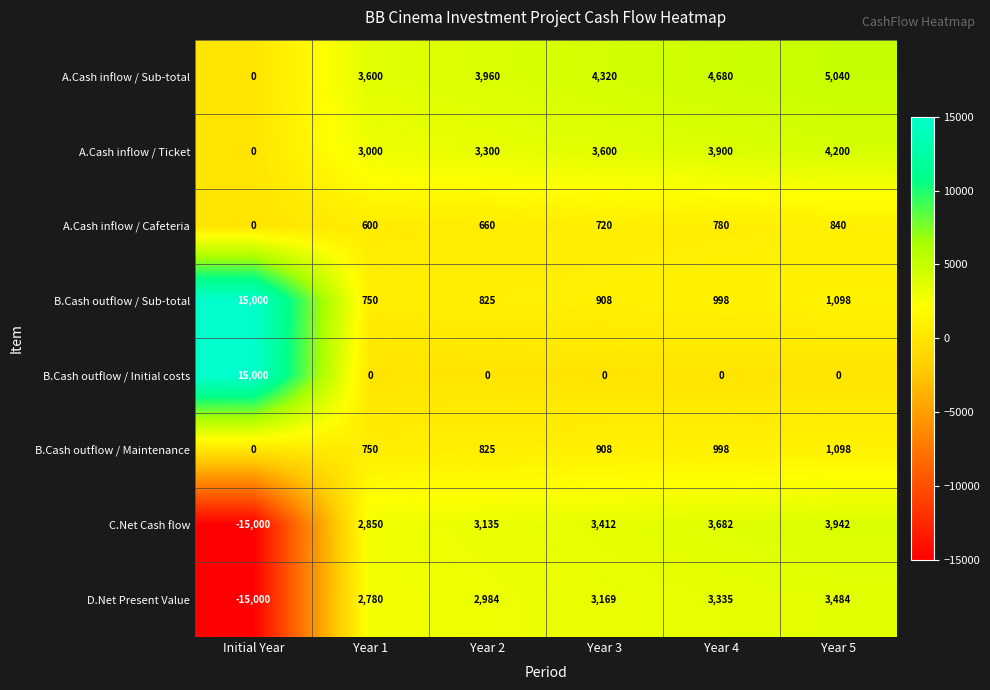

Read the A.Cash inflow / Sub-total value at Year 5, to the nearest 10.

5040